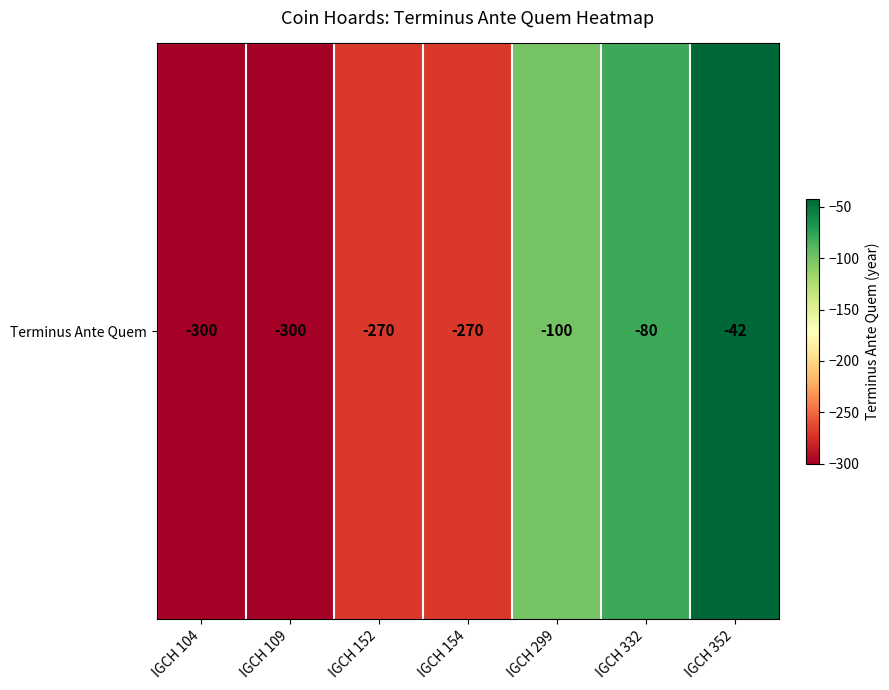

Is it true that the value at IGCH 104 is -419?

False